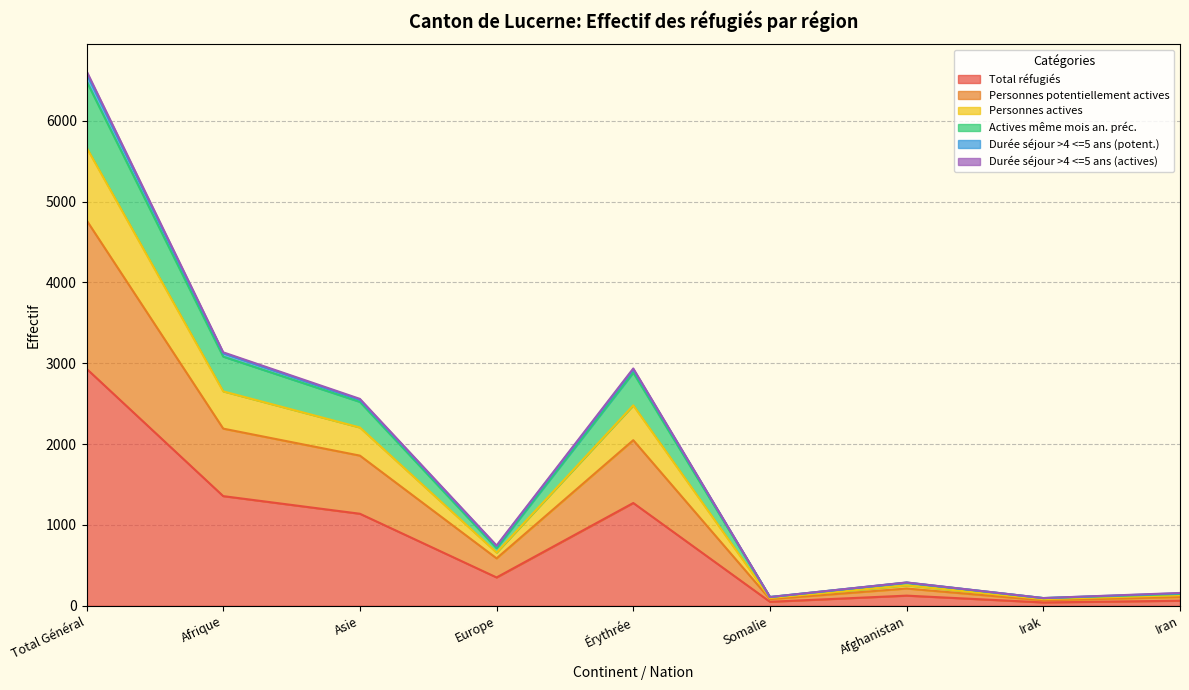

What is the maximum value for Total réfugiés?

2933